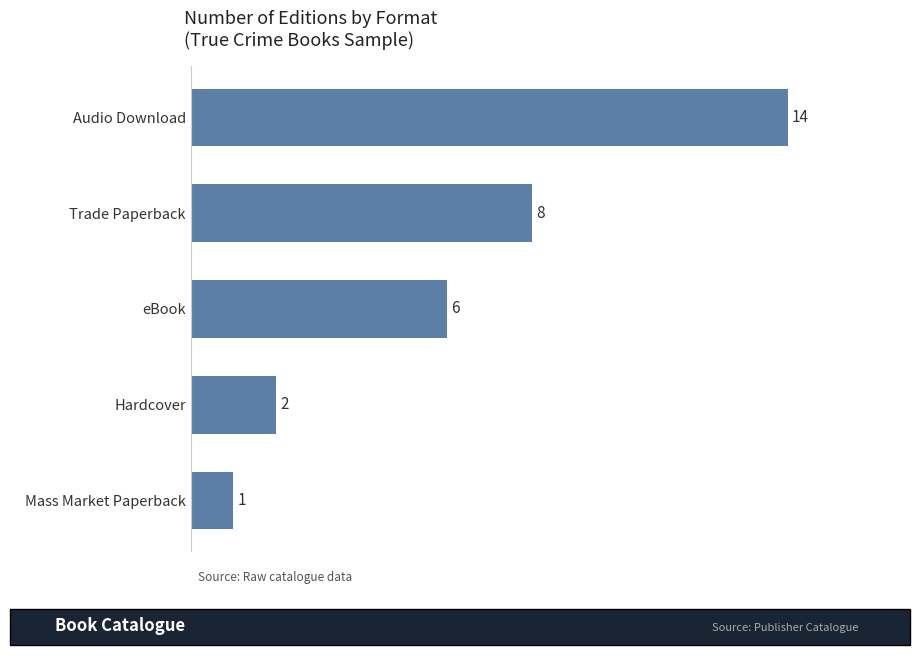

List the labels in order of value, largest first.

Audio Download, Trade Paperback, eBook, Hardcover, Mass Market Paperback